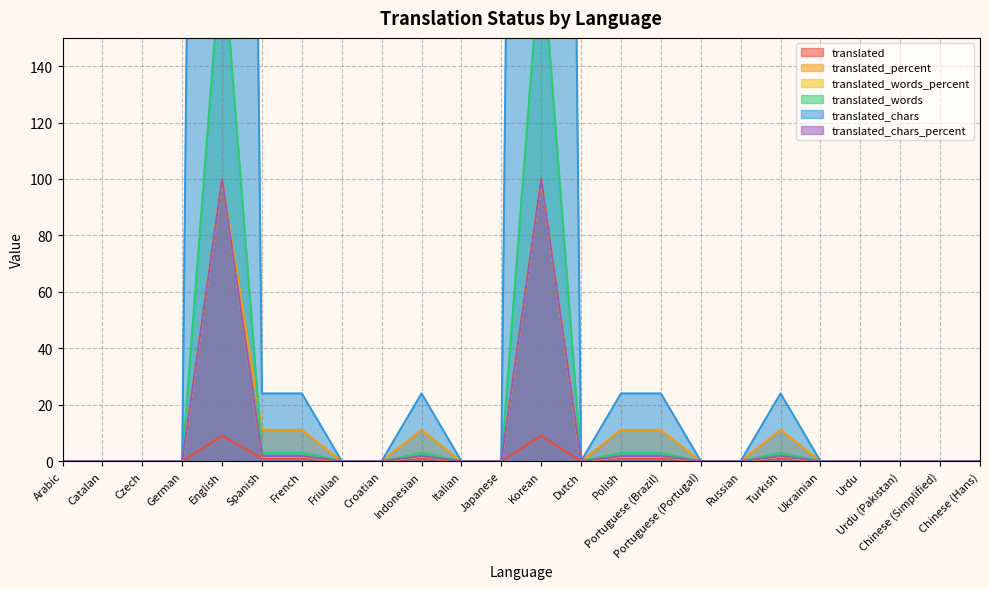

Is it true that translated_chars equals 24.0 at Polish?

True